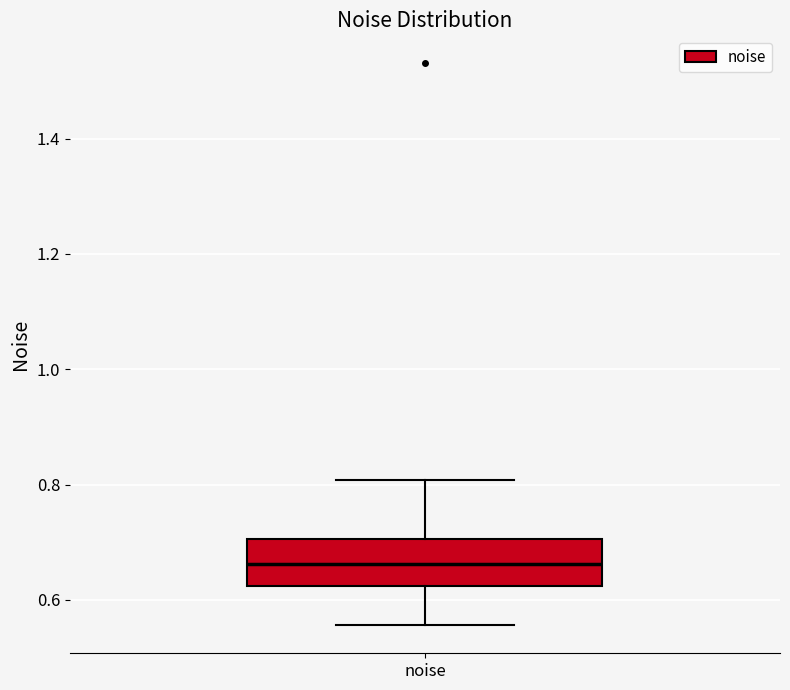

Read this box plot against the y-axis: the position of the median line, the range covered by the box, and the ends of both whiskers. The values are not printed on the chart, so give them approximately, as read against the axis.

median 0.66, box 0.62 to 0.70, whiskers 0.56 to 0.80